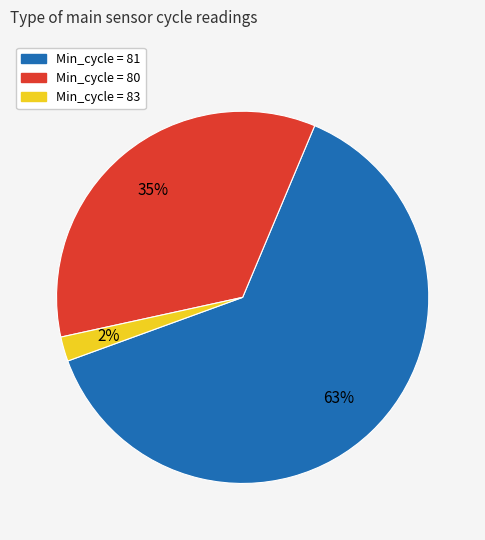

To the nearest percent, what is the difference between the largest and smallest slice percentages?

61%